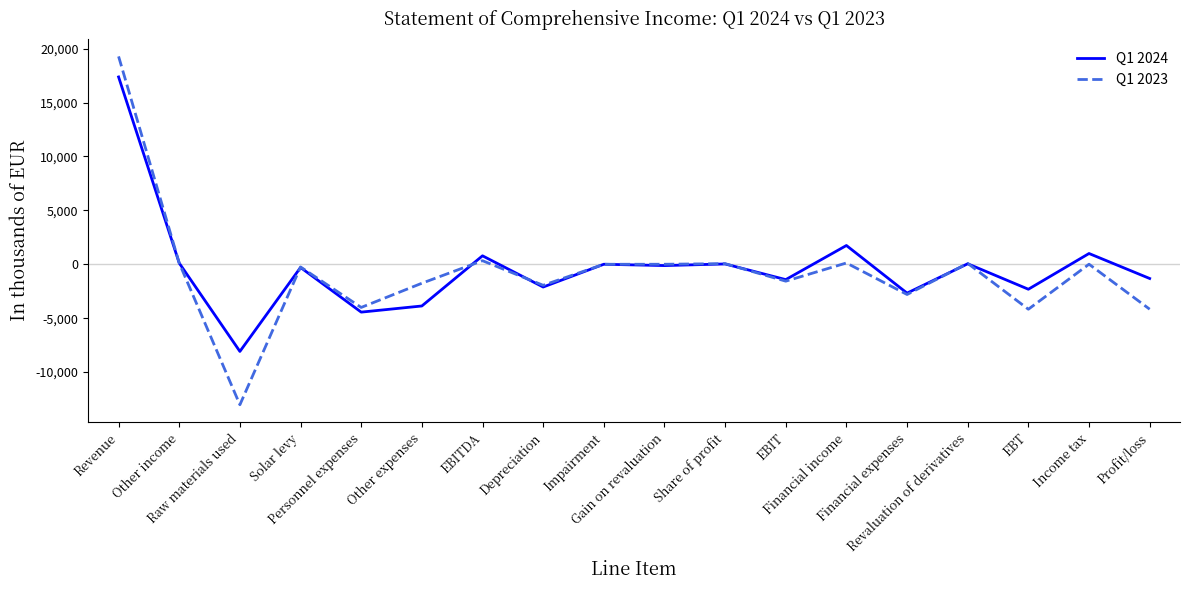

The Q1 2024 series shows -794 at Other expenses. True or false?

False